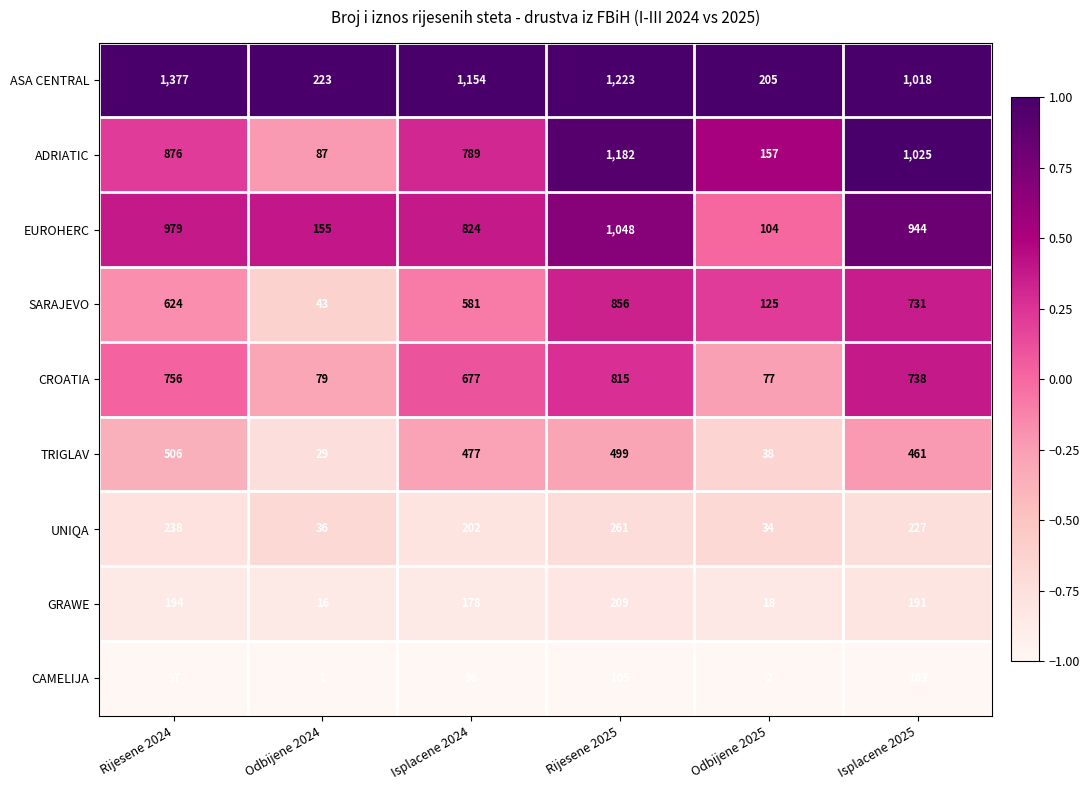

What is the total value across all series at Odbijene 2025?

760